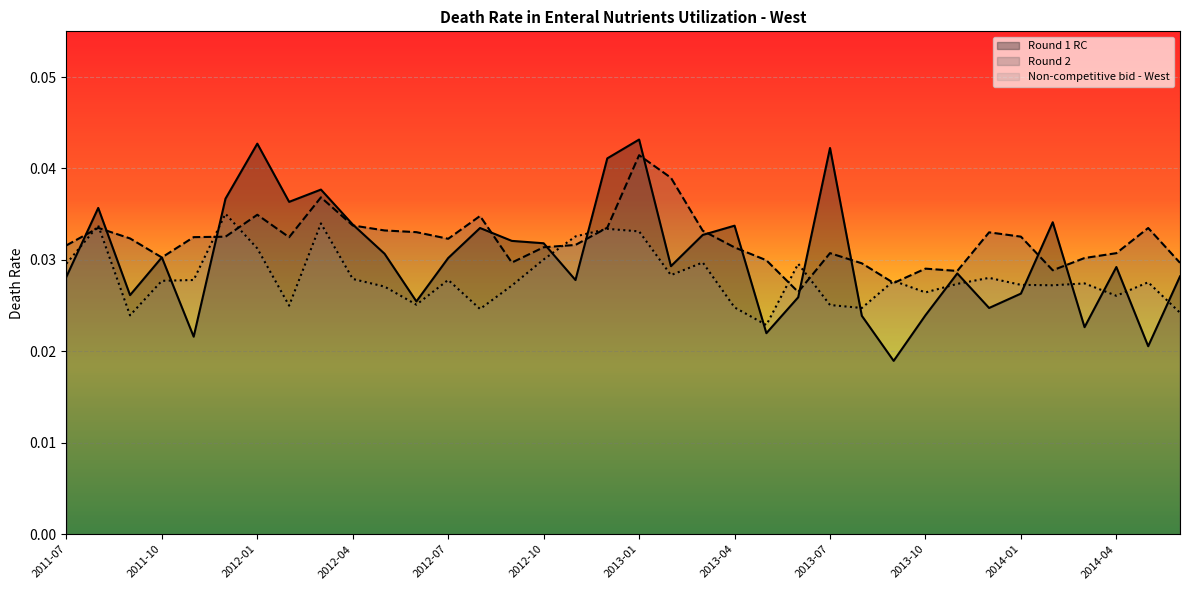

Reading left to right, extract all data points from this chart.

Round 1 RC: 0.0	0.0	0.0	0.0	0.0	0.0	0.0	0.0	0.0	0.0	0.0	0.0	0.0	0.0	0.0	0.0	0.0	0.0	0.0	0.0	0.0	0.0	0.0	0.0	0.0	0.0	0.0	0.0	0.0	0.0	0.0	0.0	0.0	0.0	0.0	0.0
Round 2: 0.0	0.0	0.0	0.0	0.0	0.0	0.0	0.0	0.0	0.0	0.0	0.0	0.0	0.0	0.0	0.0	0.0	0.0	0.0	0.0	0.0	0.0	0.0	0.0	0.0	0.0	0.0	0.0	0.0	0.0	0.0	0.0	0.0	0.0	0.0	0.0
Non-competitive bid - West: 0.0	0.0	0.0	0.0	0.0	0.0	0.0	0.0	0.0	0.0	0.0	0.0	0.0	0.0	0.0	0.0	0.0	0.0	0.0	0.0	0.0	0.0	0.0	0.0	0.0	0.0	0.0	0.0	0.0	0.0	0.0	0.0	0.0	0.0	0.0	0.0